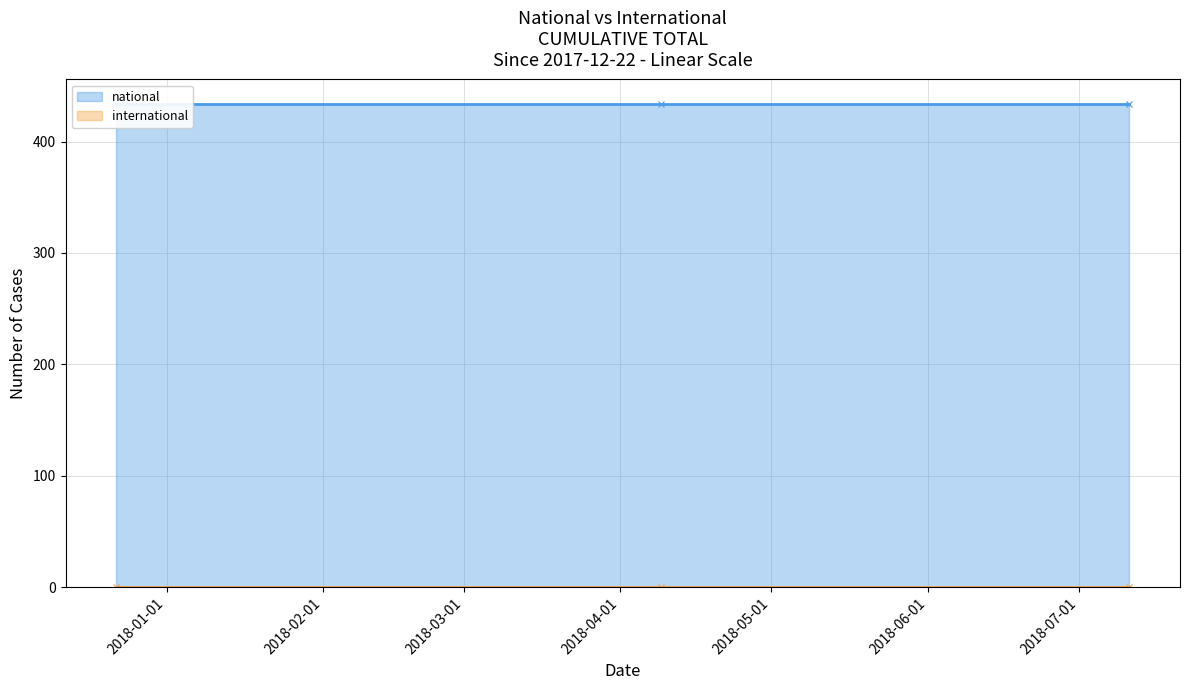

Reading left to right, what are all the values shown in this chart?

national: 434	434	434
international: 0	0	0